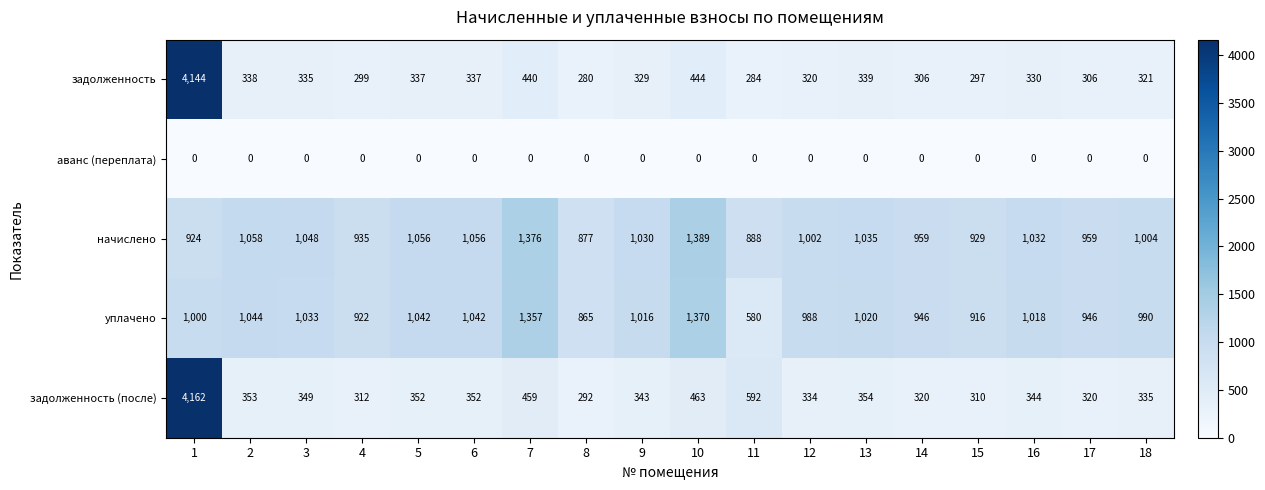

Where is уплачено nearest to the value 975?

12